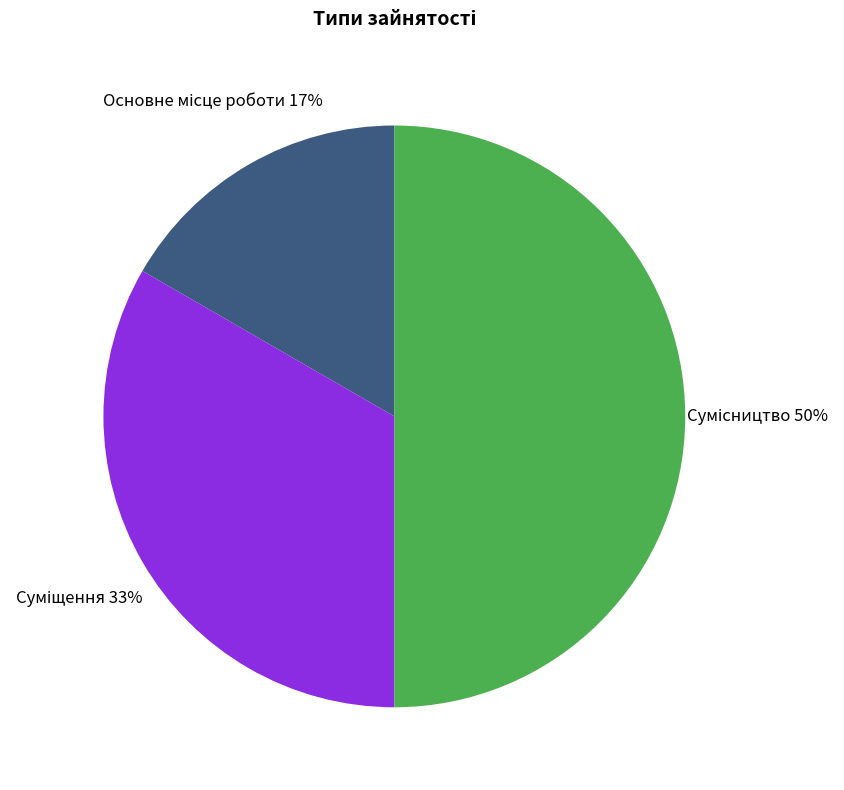

To the nearest percent, what is the difference between the largest and smallest slice percentages?

33%